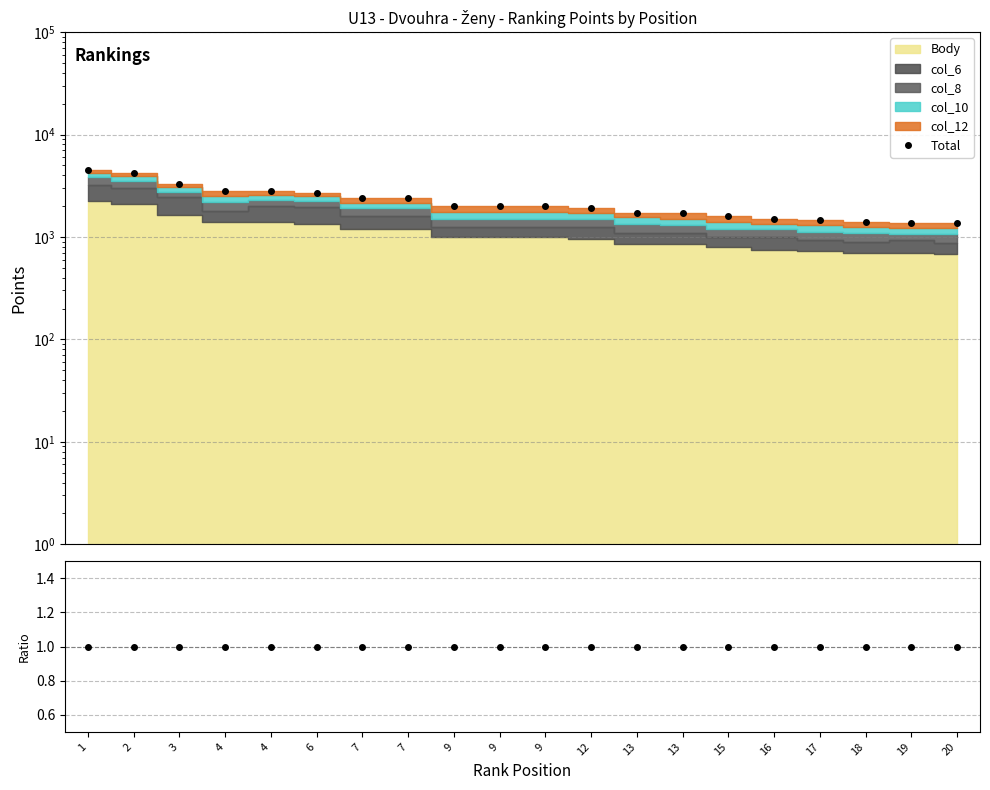

At which category does the chart reach its peak across all series?

1